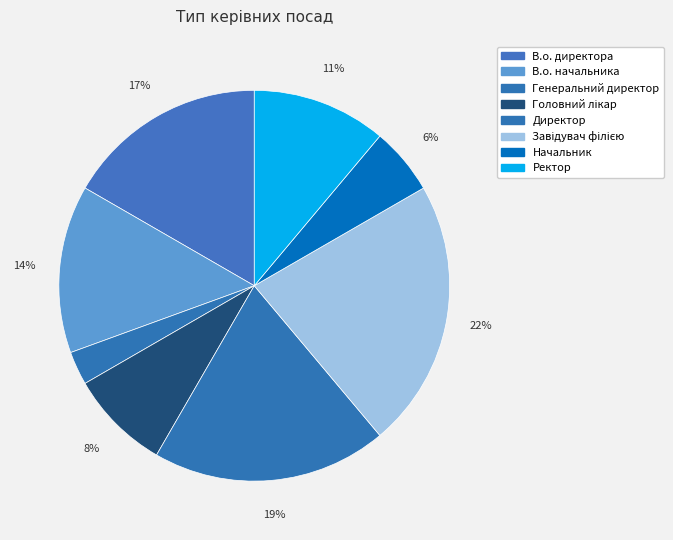

Count the number of slices in the pie.

8